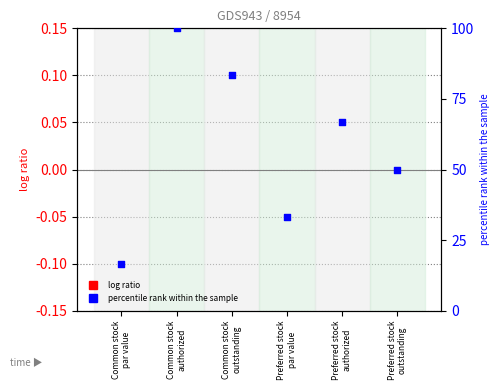

What is the total value across all series at Preferred stock
authorized?

66.7